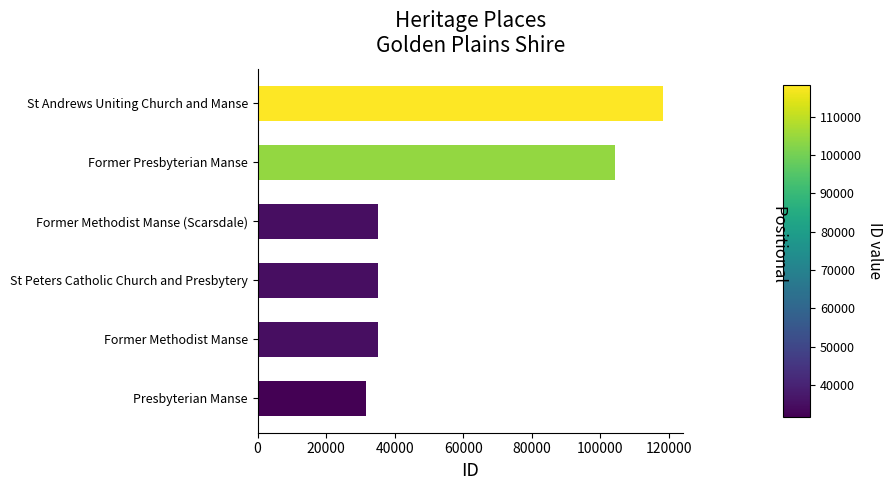

At which label is the value closest to 74968?

Former Presbyterian Manse